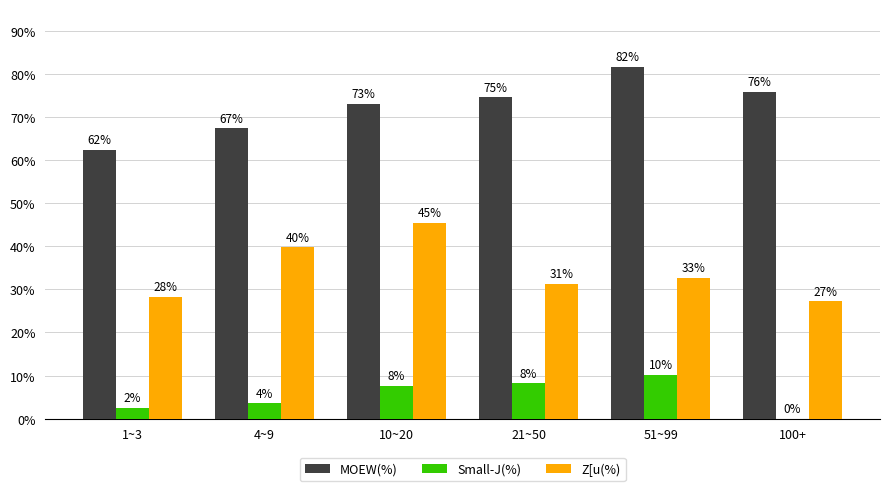

Reading left to right, extract all data points from this chart.

MOEW(%): 1~3=62.4	4~9=67.3	10~20=73.0	21~50=74.6	51~99=81.6	100+=75.8
Small-J(%): 1~3=2.5	4~9=3.6	10~20=7.7	21~50=8.2	51~99=10.2	100+=0.0
Z[u(%): 1~3=28.3	4~9=39.8	10~20=45.4	21~50=31.3	51~99=32.7	100+=27.3